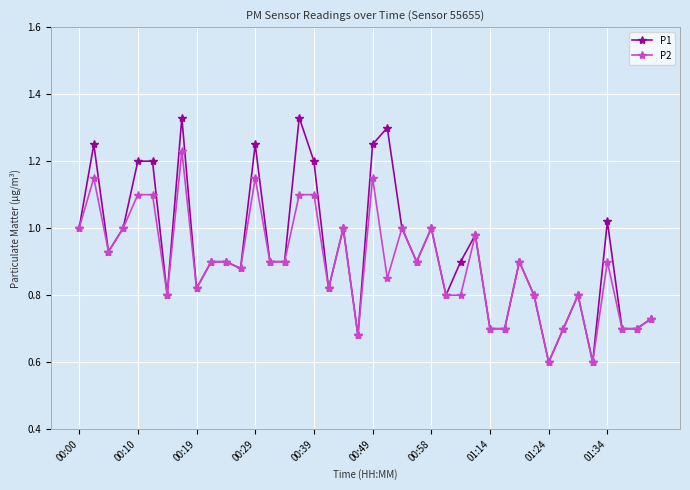

True or false: P2 has more than 2 interior local peaks.

True